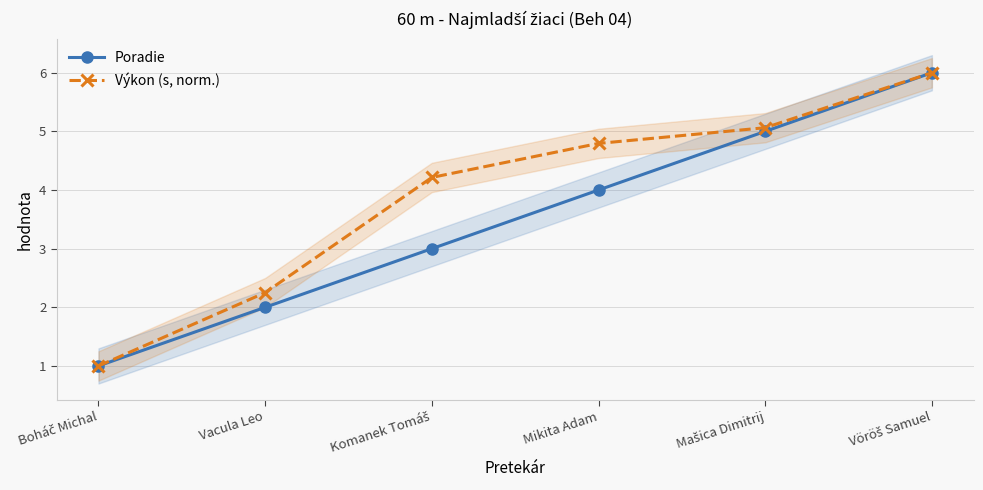

What is the difference between the maximum and minimum values in the Poradie series?

5.0